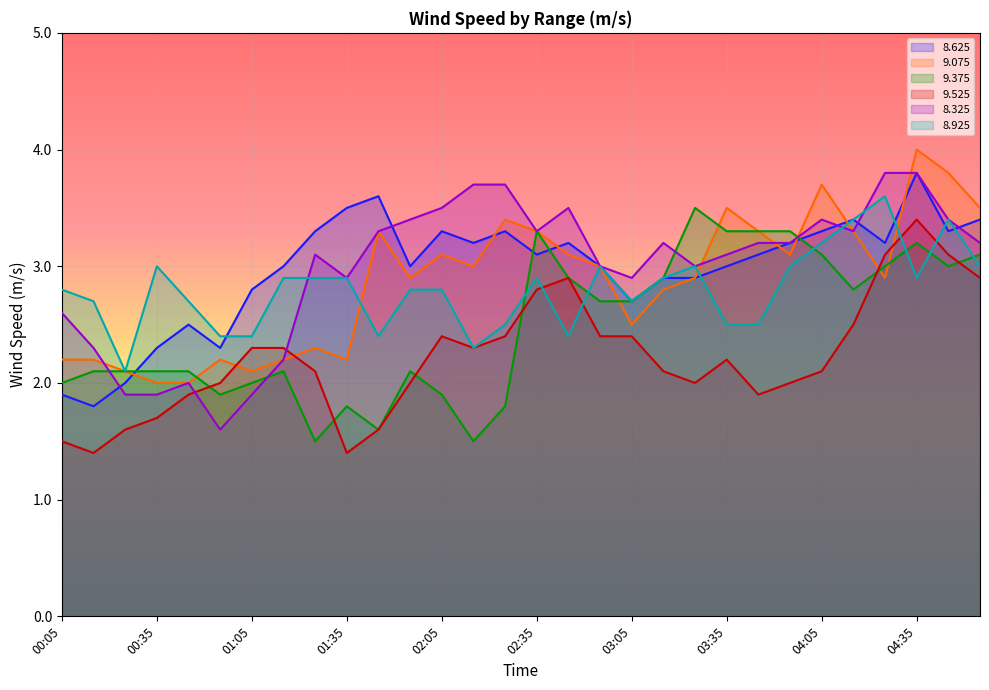

Is the value of   8.925 at 01:15 greater than the value of   9.525 at 04:05?

Yes